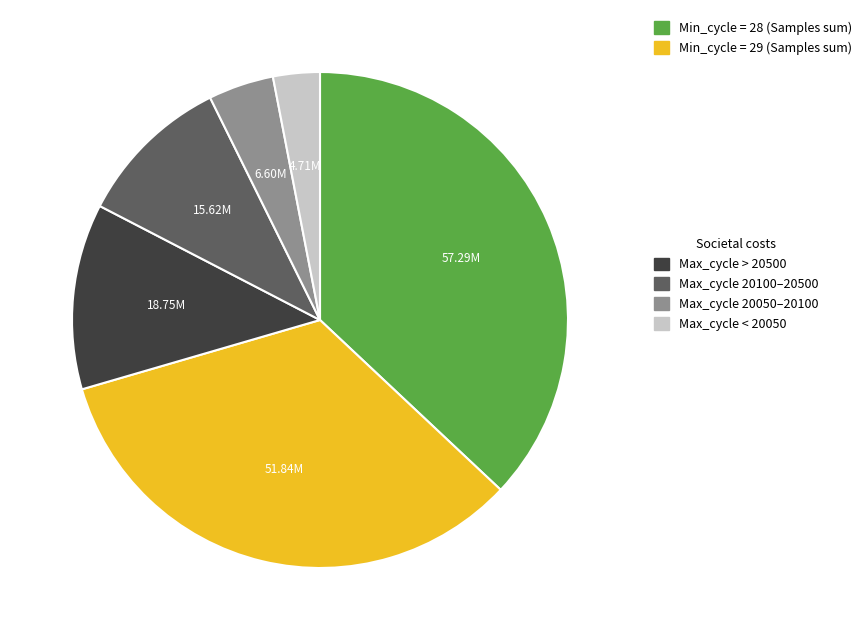

How many segments does this pie chart have?

6